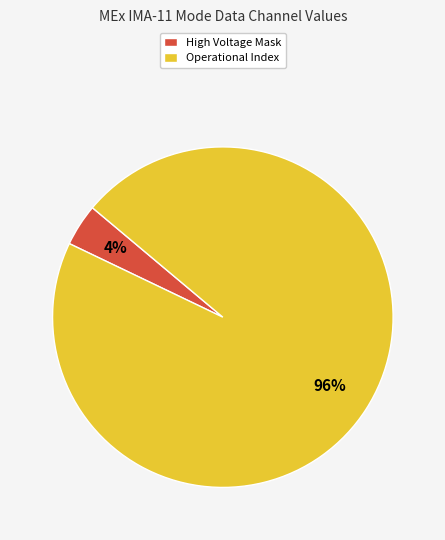

What is the ratio of the value at Operational Index to the value at High Voltage Mask?

24.0